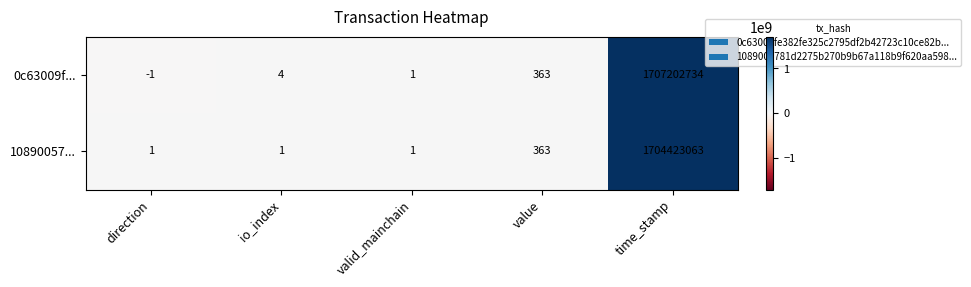

Reading left to right, what are all the values shown in this chart?

0c63009f...: direction=-1	io_index=4	valid_mainchain=1	value=363	time_stamp=1707202734
10890057...: direction=1	io_index=1	valid_mainchain=1	value=363	time_stamp=1704423063